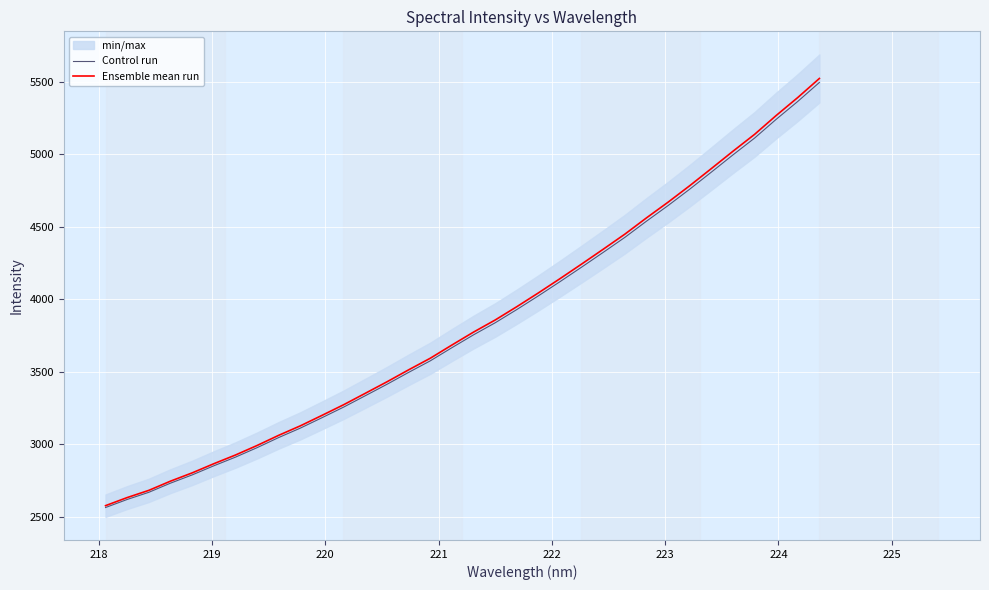

Rank the series by their maximum value, from lowest to highest.

Control run, Ensemble mean run